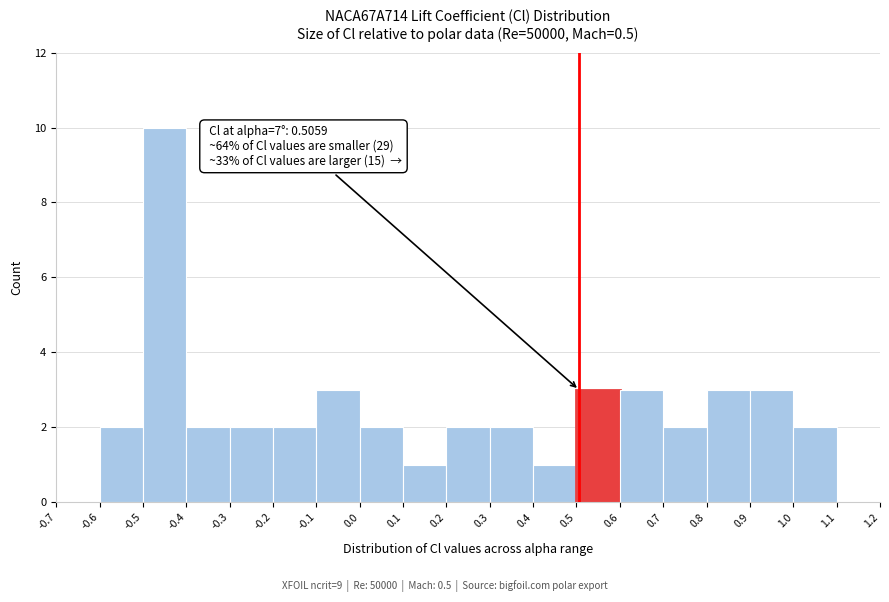

Which range on the x-axis has the tallest bar?

-0.5 to -0.4